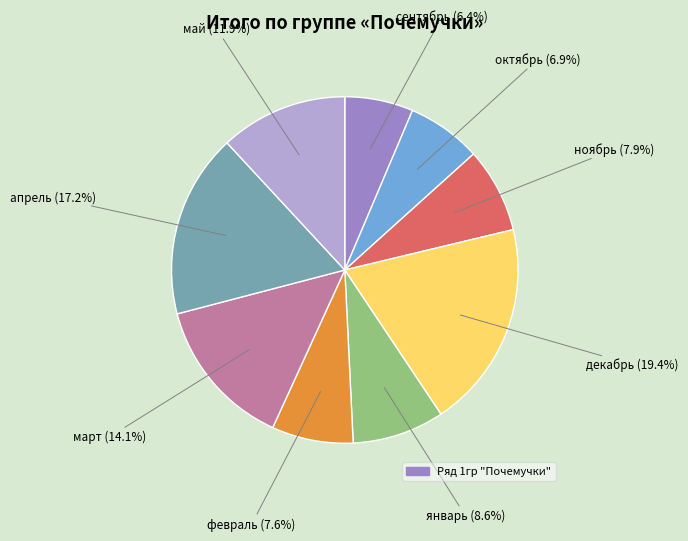

How many slices are in this pie chart?

9